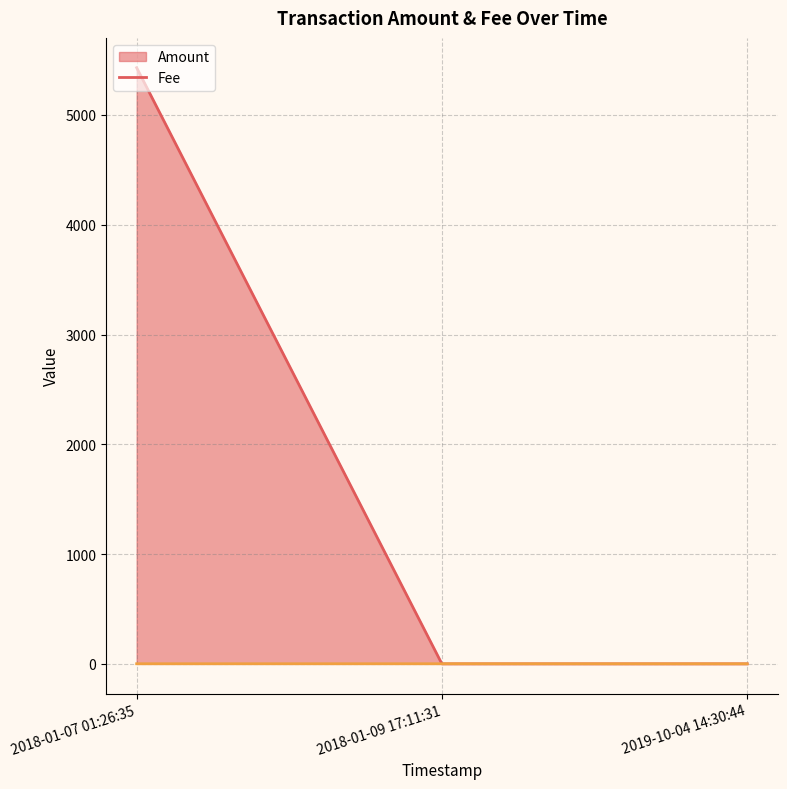

Which series has the largest total across all categories?

Amount